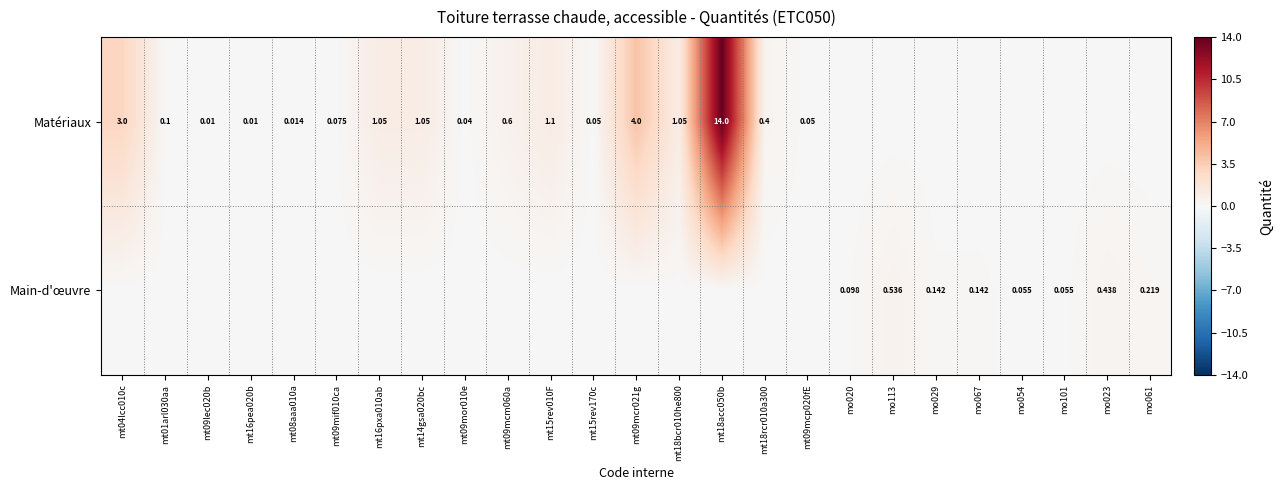

True or false: Matériaux has a value of 0.7 at mt15rev010F.

False